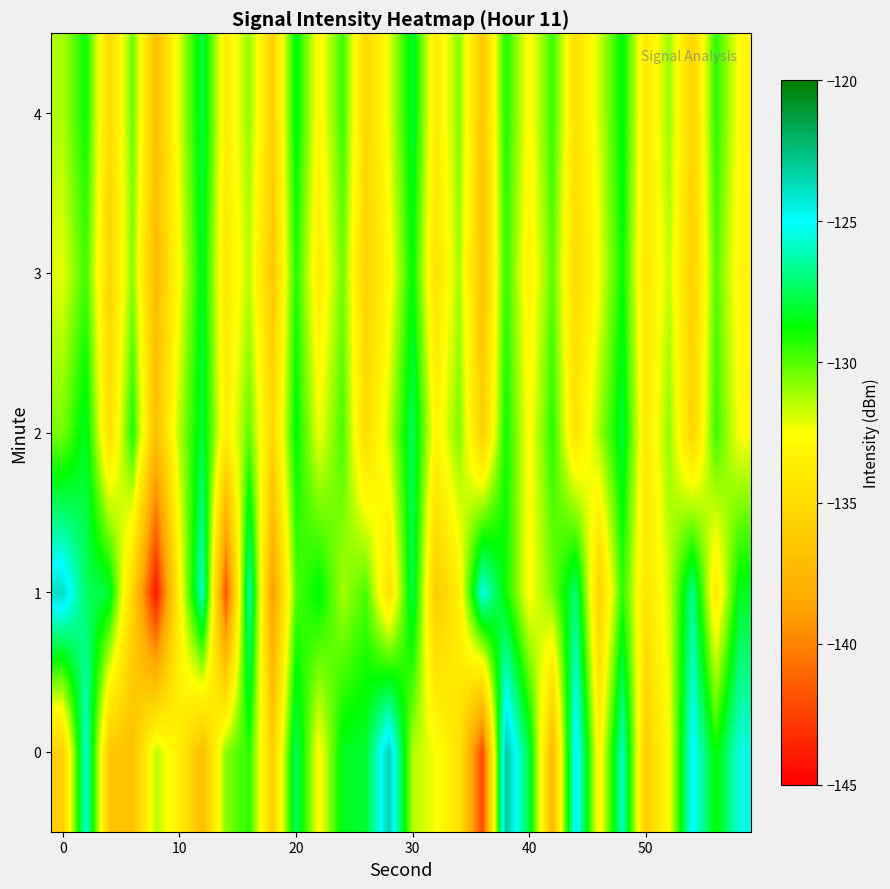

How many data points does each series have?

30